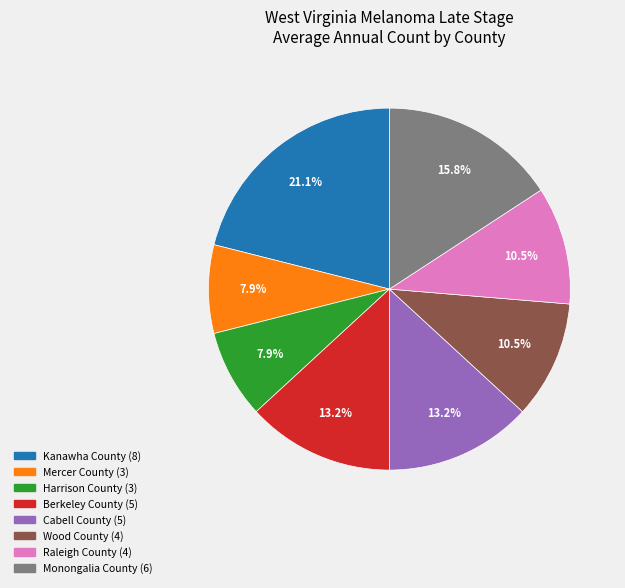

To the nearest percent, what is the difference between the largest and smallest slice percentages?

13%